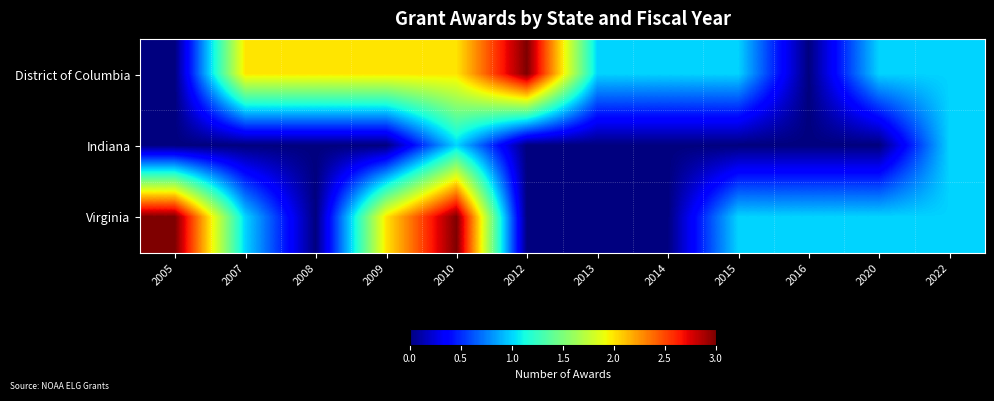

List the series in order of their peak value, lowest first.

Indiana, District of Columbia, Virginia